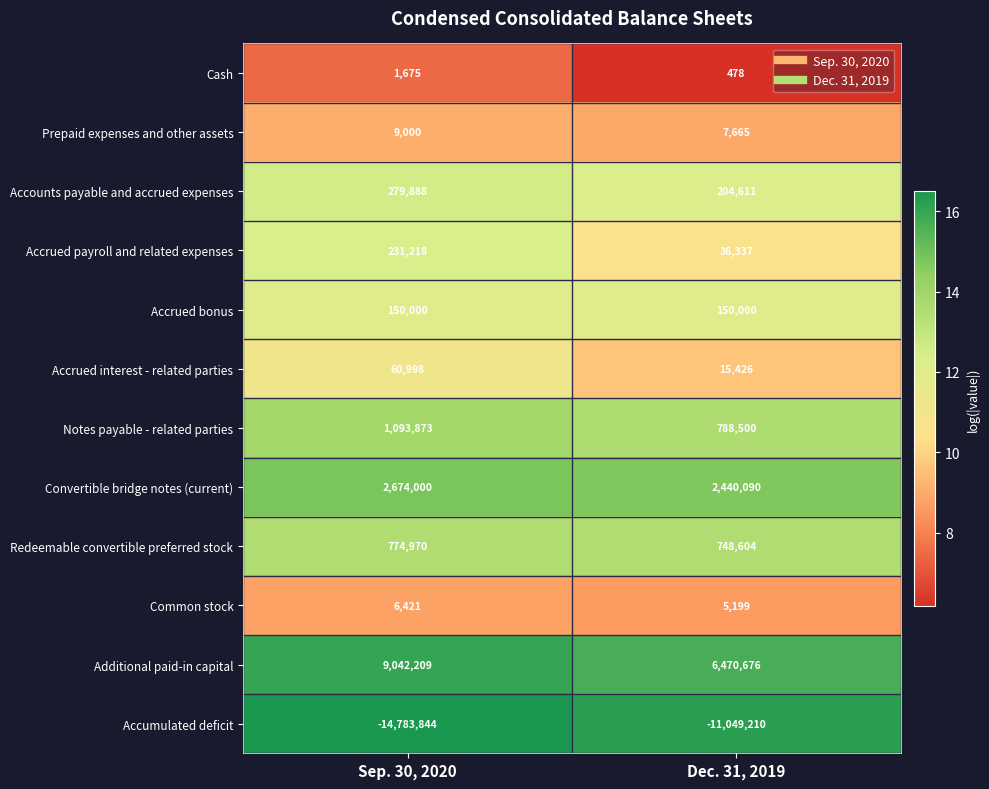

Is the value of Notes payable - related parties at Dec. 31, 2019 greater than the value of Common stock at Dec. 31, 2019?

Yes